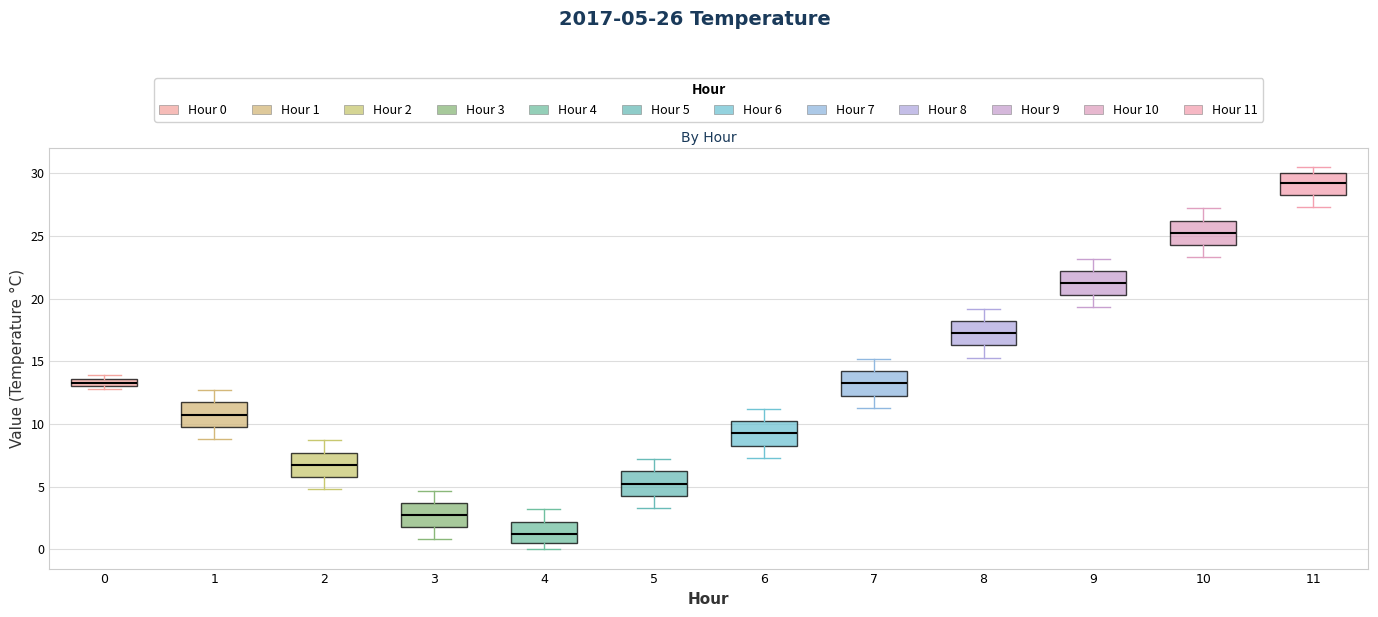

Which box has the highest median line?

11